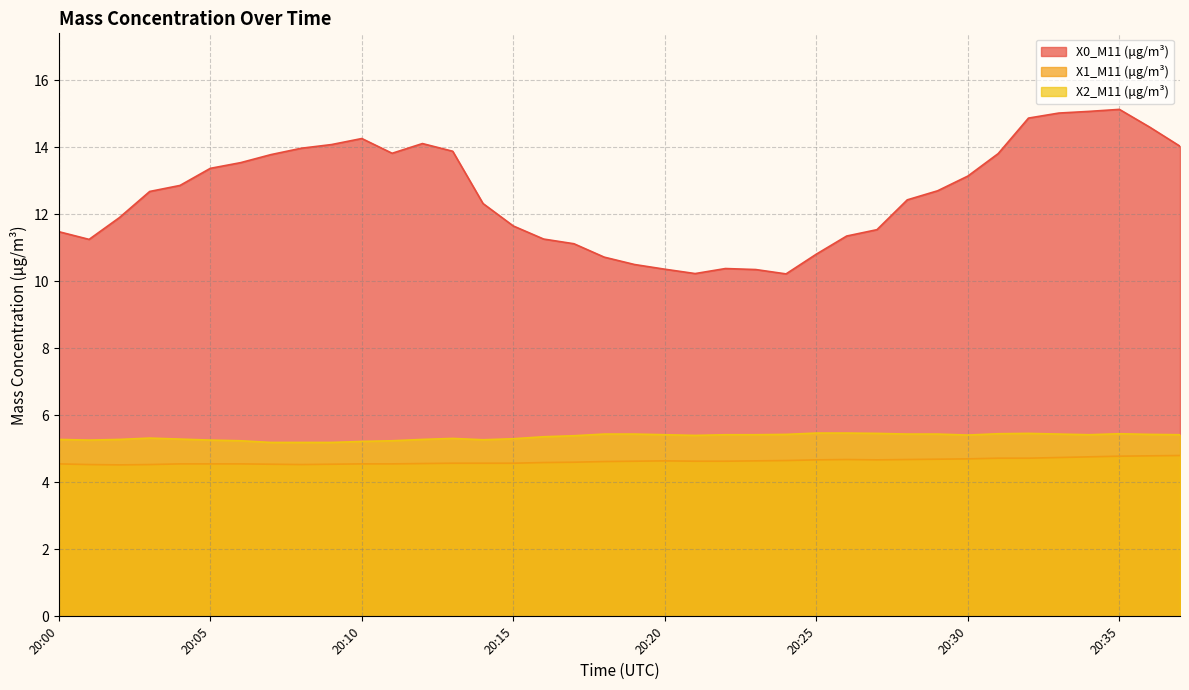

Reading right to left, transcribe all the data shown in this chart.

X0_M11 (μg/m³): 20:37=14.0	20:36=14.6	20:35=15.1	20:34=15.1	20:33=15.0	20:32=14.9	20:31=13.8	20:30=13.1	20:29=12.7	20:28=12.4	20:27=11.5	20:26=11.3	20:25=10.8	20:24=10.2	20:23=10.3	20:22=10.4	20:21=10.2	20:20=10.4	20:19=10.5	20:18=10.7	20:17=11.1	20:16=11.3	20:15=11.7	20:14=12.3	20:13=13.9	20:12=14.1	20:11=13.8	20:10=14.3	20:09=14.1	20:08=14.0	20:07=13.8	20:06=13.5	20:05=13.4	20:04=12.9	20:03=12.7	20:02=11.9	20:01=11.2	20:00=11.5
X1_M11 (μg/m³): 20:37=4.8	20:36=4.8	20:35=4.8	20:34=4.8	20:33=4.7	20:32=4.7	20:31=4.7	20:30=4.7	20:29=4.7	20:28=4.7	20:27=4.7	20:26=4.7	20:25=4.7	20:24=4.7	20:23=4.6	20:22=4.6	20:21=4.6	20:20=4.6	20:19=4.6	20:18=4.6	20:17=4.6	20:16=4.6	20:15=4.6	20:14=4.6	20:13=4.6	20:12=4.6	20:11=4.5	20:10=4.5	20:09=4.5	20:08=4.5	20:07=4.5	20:06=4.5	20:05=4.5	20:04=4.5	20:03=4.5	20:02=4.5	20:01=4.5	20:00=4.5
X2_M11 (μg/m³): 20:37=5.4	20:36=5.4	20:35=5.5	20:34=5.4	20:33=5.4	20:32=5.5	20:31=5.5	20:30=5.4	20:29=5.4	20:28=5.4	20:27=5.5	20:26=5.5	20:25=5.5	20:24=5.4	20:23=5.4	20:22=5.4	20:21=5.4	20:20=5.4	20:19=5.4	20:18=5.4	20:17=5.4	20:16=5.4	20:15=5.3	20:14=5.3	20:13=5.3	20:12=5.3	20:11=5.2	20:10=5.2	20:09=5.2	20:08=5.2	20:07=5.2	20:06=5.2	20:05=5.3	20:04=5.3	20:03=5.3	20:02=5.3	20:01=5.3	20:00=5.3